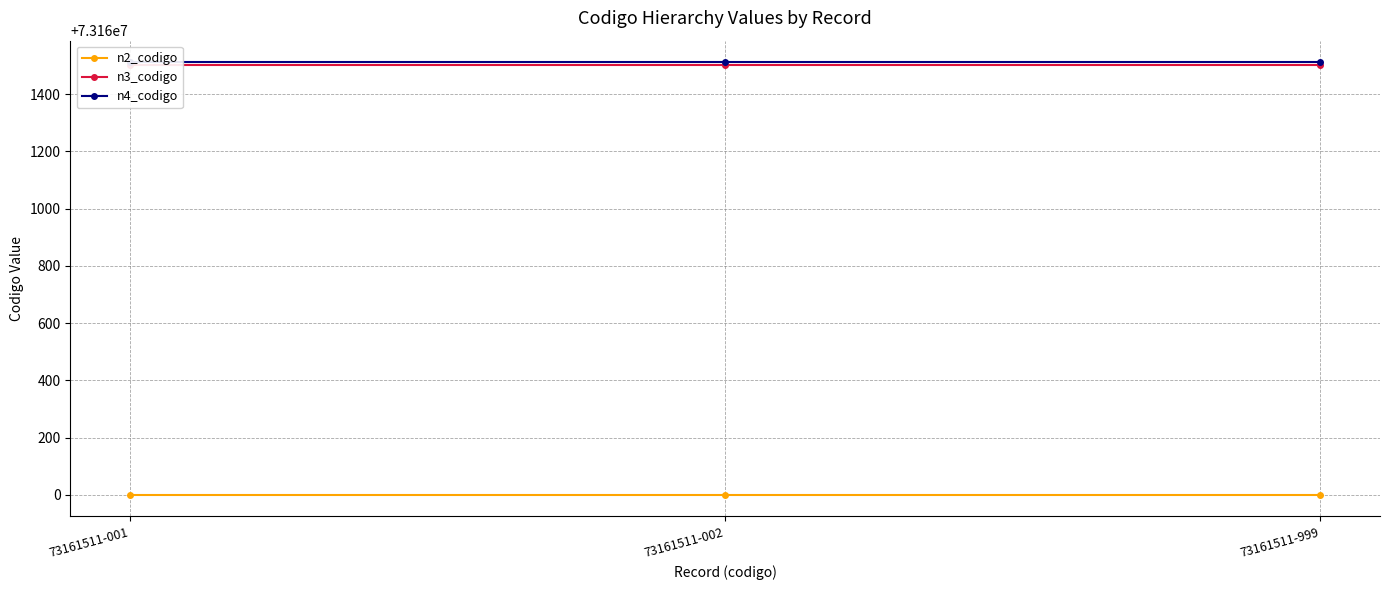

What is the sum of all n4_codigo values?

219484533